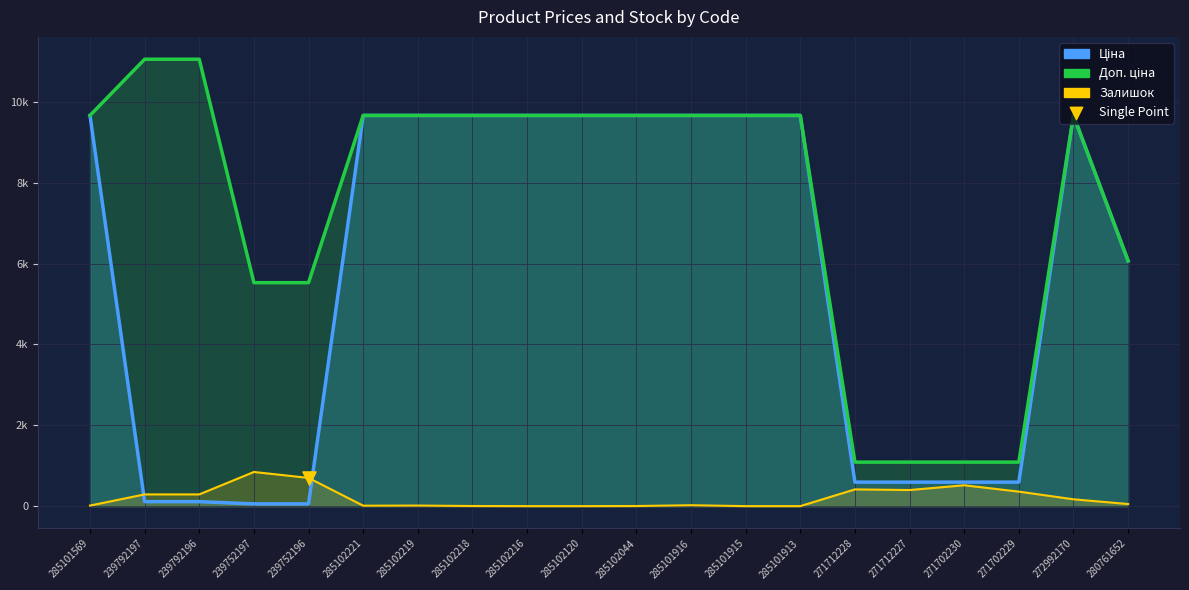

Which series has the widest spread of Y values?

Доп. ціна